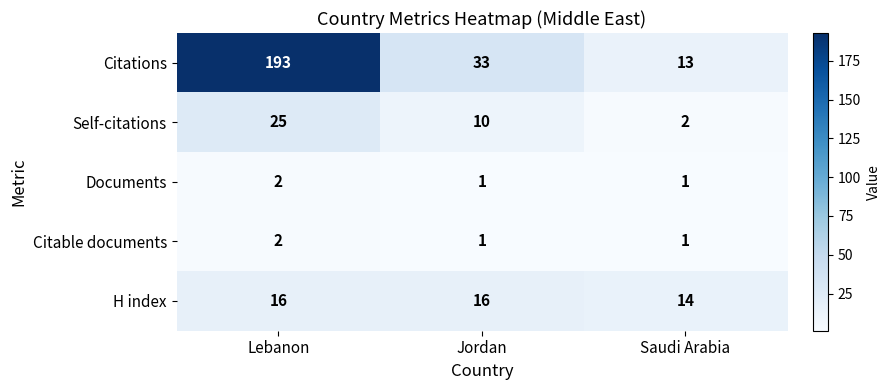

Reading right to left, extract all data points from this chart.

Citations: 13	33	193
Self-citations: 2	10	25
Documents: 1	1	2
Citable documents: 1	1	2
H index: 14	16	16